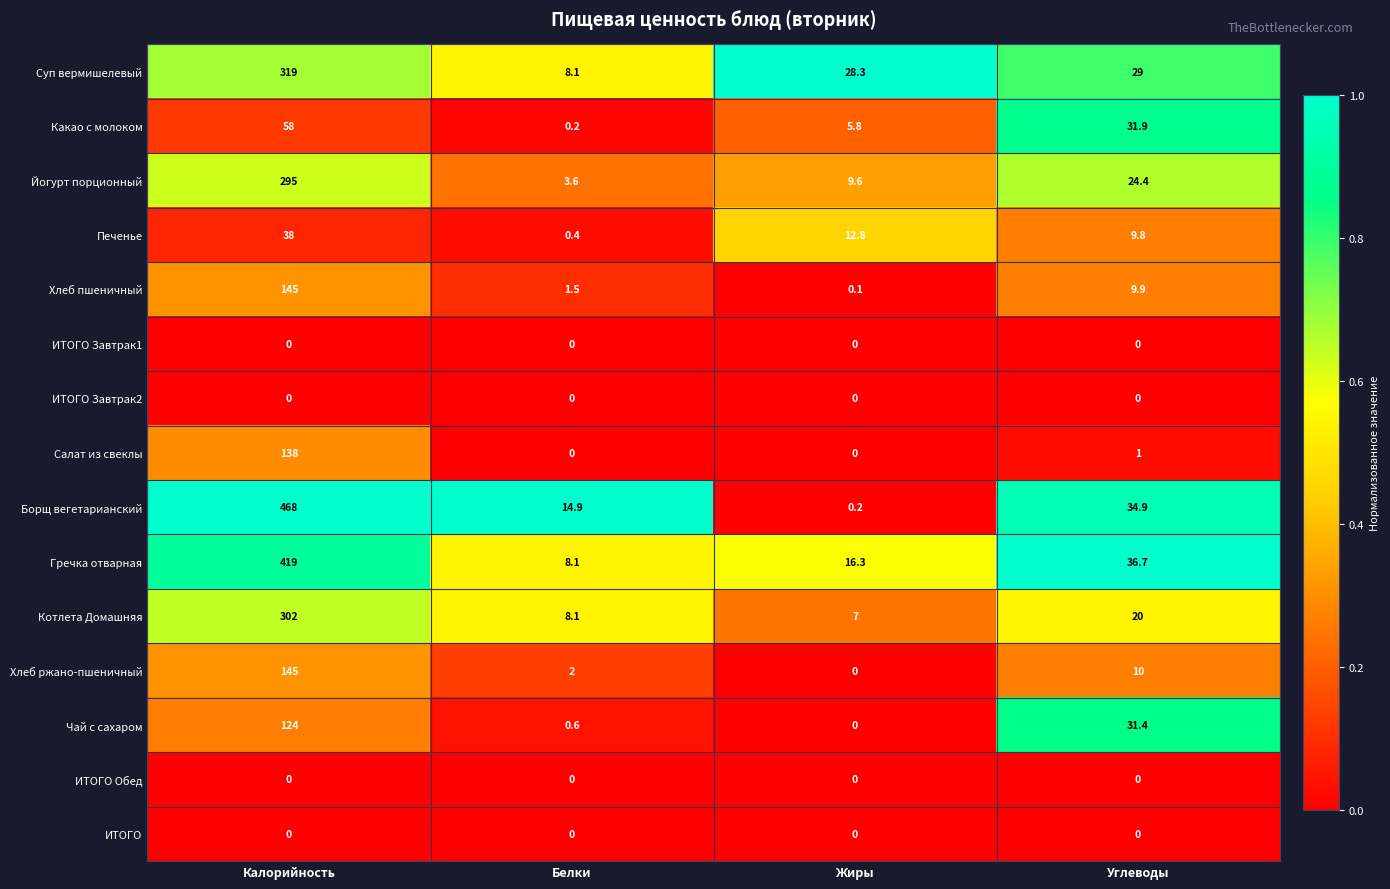

Rank the categories by Чай с сахаром value from highest to lowest.

Калорийность, Углеводы, Белки, Жиры